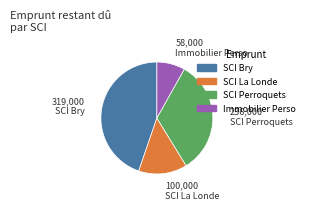

Does any single category account for the majority?

No